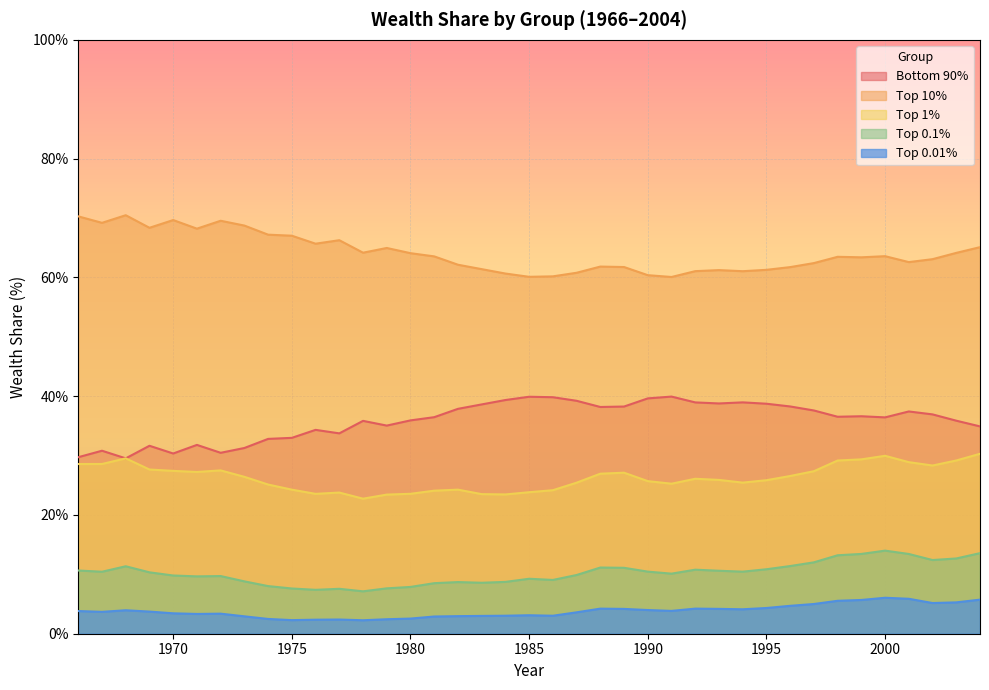

Where is the first local minimum for Top 10%?

1967